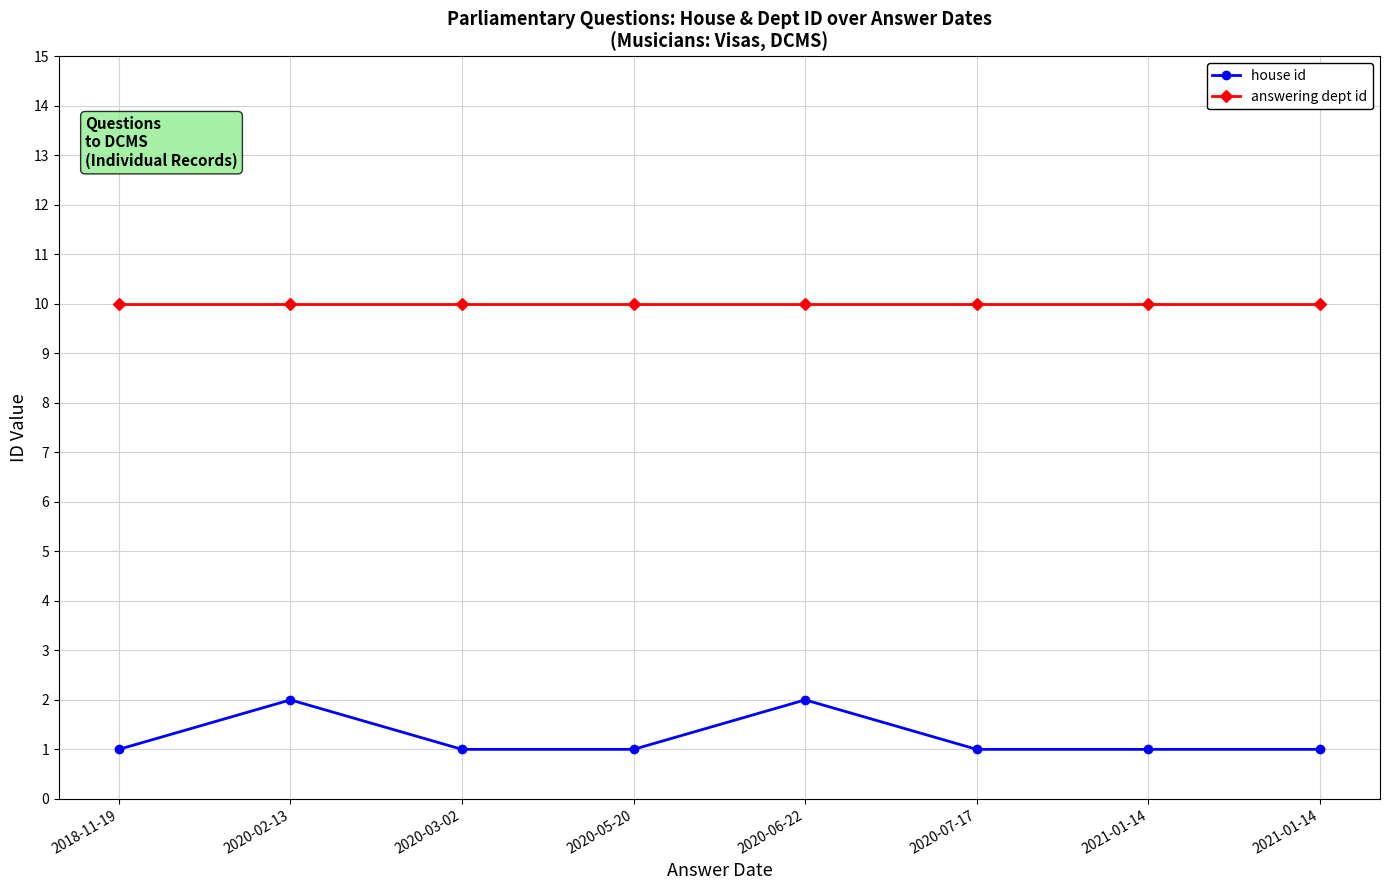

What are all the series names shown in the legend?

house id, answering dept id